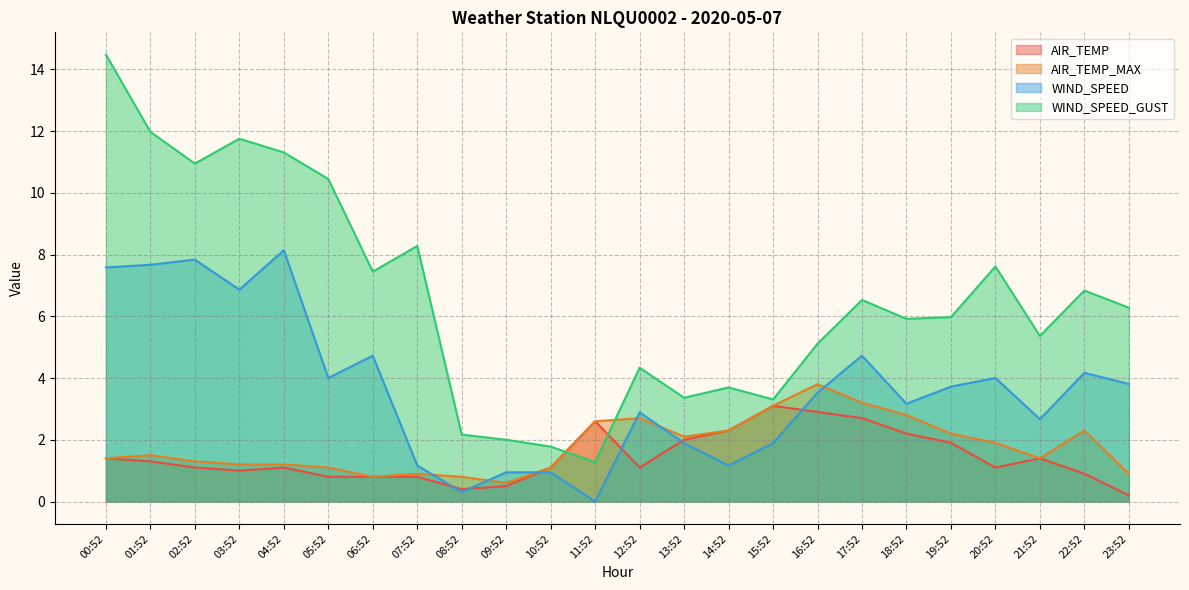

Reading left to right, what are all the values shown in this chart?

AIR_TEMP: 00:52=1.4	01:52=1.3	02:52=1.1	03:52=1.0	04:52=1.1	05:52=0.8	06:52=0.8	07:52=0.8	08:52=0.4	09:52=0.5	10:52=1.1	11:52=2.6	12:52=1.1	13:52=2.0	14:52=2.3	15:52=3.1	16:52=2.9	17:52=2.7	18:52=2.2	19:52=1.9	20:52=1.1	21:52=1.4	22:52=0.9	23:52=0.2
AIR_TEMP_MAX: 00:52=1.4	01:52=1.5	02:52=1.3	03:52=1.2	04:52=1.2	05:52=1.1	06:52=0.8	07:52=0.9	08:52=0.8	09:52=0.6	10:52=1.1	11:52=2.6	12:52=2.7	13:52=2.1	14:52=2.3	15:52=3.1	16:52=3.8	17:52=3.2	18:52=2.8	19:52=2.2	20:52=1.9	21:52=1.4	22:52=2.3	23:52=0.9
WIND_SPEED: 00:52=7.6	01:52=7.7	02:52=7.8	03:52=6.9	04:52=8.1	05:52=4.0	06:52=4.7	07:52=1.2	08:52=0.3	09:52=0.9	10:52=0.9	11:52=0.0	12:52=2.9	13:52=1.9	14:52=1.2	15:52=1.9	16:52=3.5	17:52=4.7	18:52=3.2	19:52=3.7	20:52=4.0	21:52=2.7	22:52=4.2	23:52=3.8
WIND_SPEED_GUST: 00:52=14.5	01:52=12.0	02:52=10.9	03:52=11.7	04:52=11.3	05:52=10.4	06:52=7.4	07:52=8.3	08:52=2.2	09:52=2.0	10:52=1.8	11:52=1.3	12:52=4.3	13:52=3.4	14:52=3.7	15:52=3.3	16:52=5.1	17:52=6.5	18:52=5.9	19:52=6.0	20:52=7.6	21:52=5.4	22:52=6.8	23:52=6.3